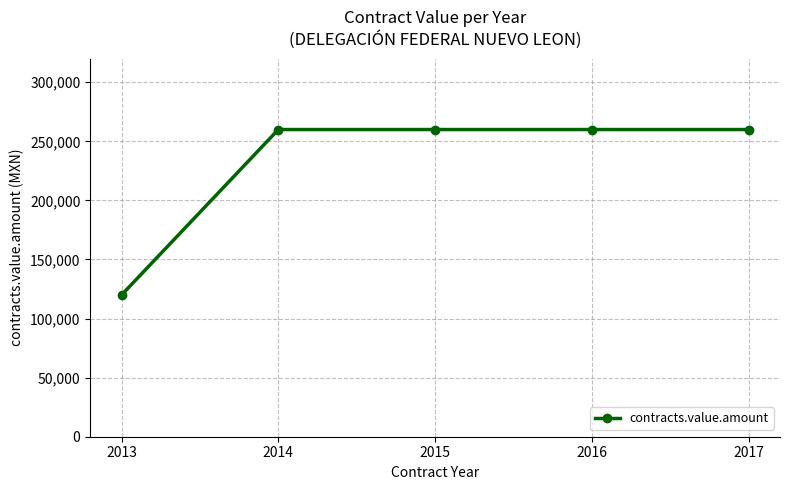

What is the minimum value shown in the chart?

120000